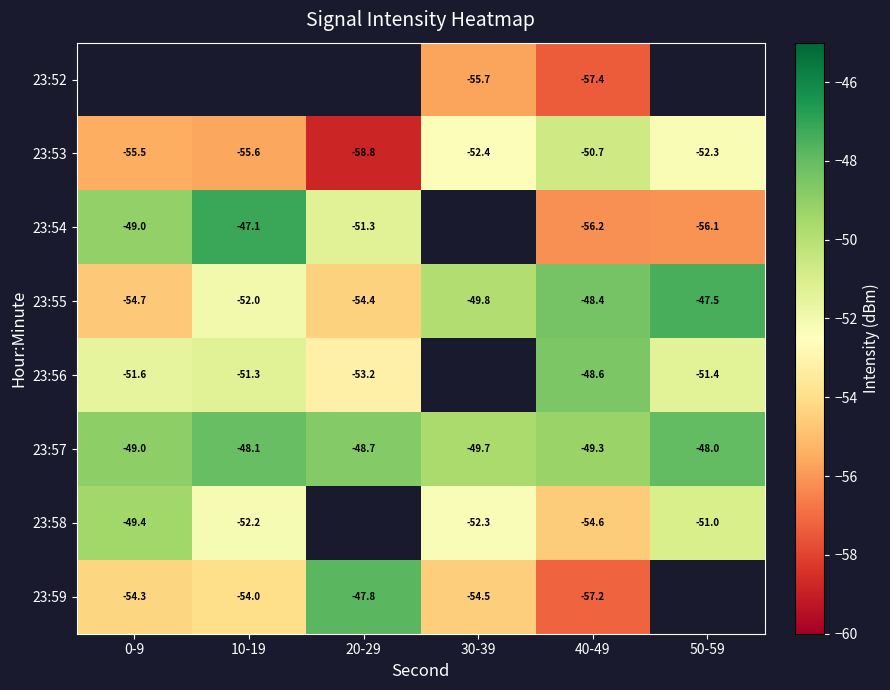

Where is 23:55 nearest to the value -51?

10-19